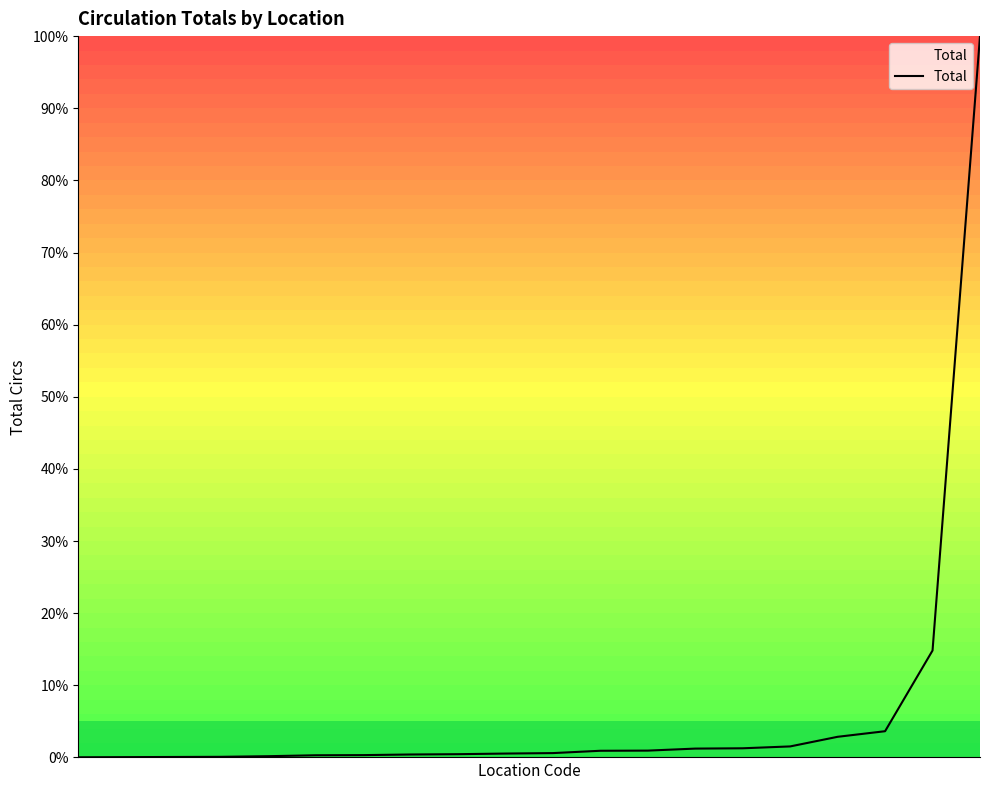

What is the difference between the maximum and minimum values?

100.0